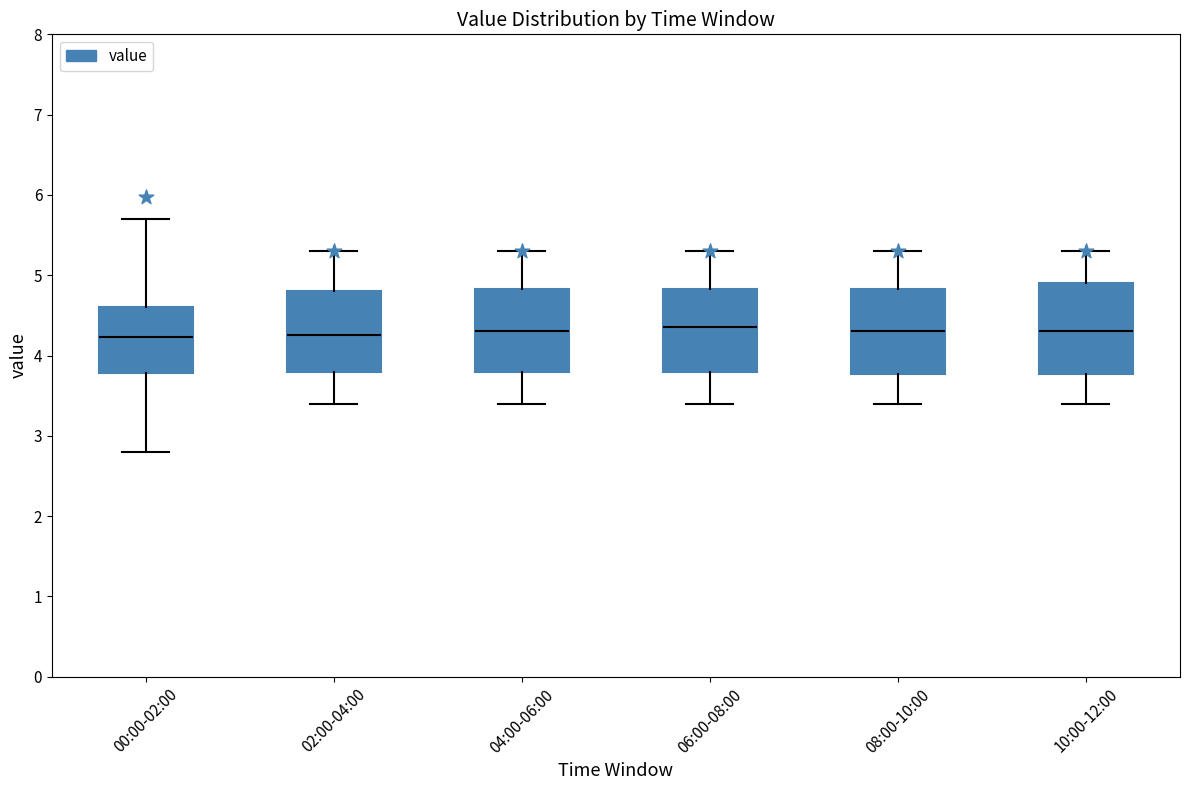

Reading left to right, transcribe this box plot: for each box, give where its median line is, the range the box spans, and where its two whiskers end, as read against the y-axis. The values are not printed on the chart, so give them approximately, as read against the axis.

00:00-02:00: median 4.2, box 3.8 to 4.6, whiskers 2.8 to 5.7
02:00-04:00: median 4.3, box 3.8 to 4.8, whiskers 3.4 to 5.3
04:00-06:00: median 4.3, box 3.8 to 4.8, whiskers 3.4 to 5.3
06:00-08:00: median 4.4, box 3.8 to 4.8, whiskers 3.4 to 5.3
08:00-10:00: median 4.3, box 3.8 to 4.8, whiskers 3.4 to 5.3
10:00-12:00: median 4.3, box 3.8 to 4.9, whiskers 3.4 to 5.3